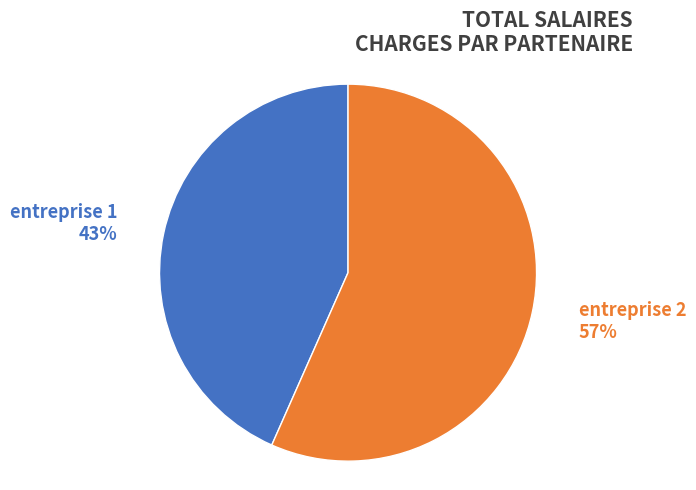

To the nearest percent, what is the average slice percentage?

50%